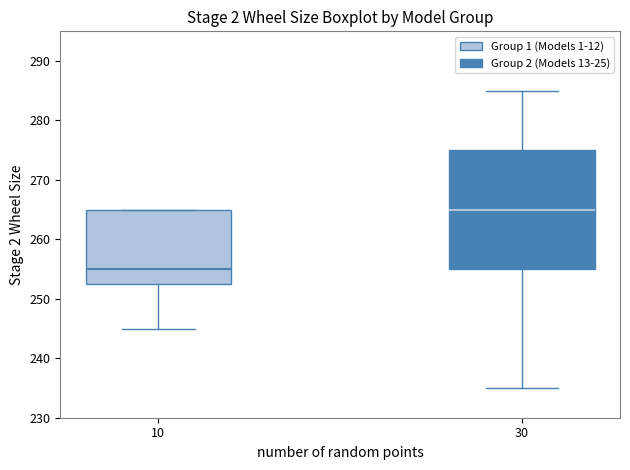

Reading left to right, read every box against the y-axis: the position of its median line, the range the box covers, and the ends of its whiskers. The values are not printed on the chart, so give them approximately, as read against the axis.

10: median 255, box 253 to 265, whiskers 245 to 265
30: median 265, box 255 to 275, whiskers 235 to 285